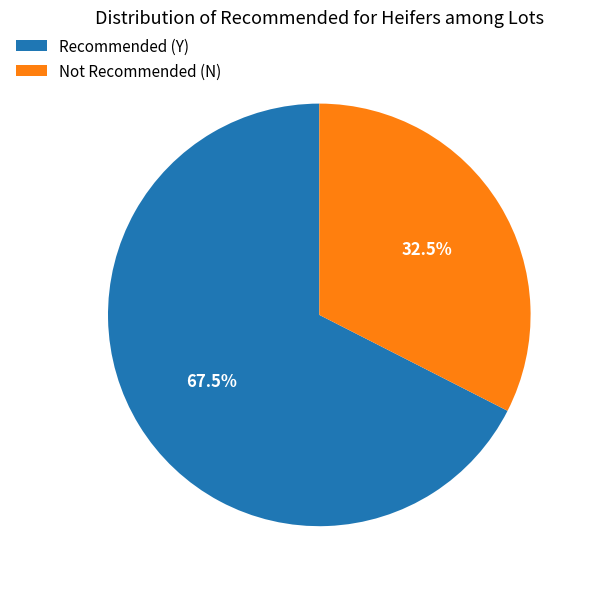

Does Recommended (Y) account for over 50% of the chart?

Yes